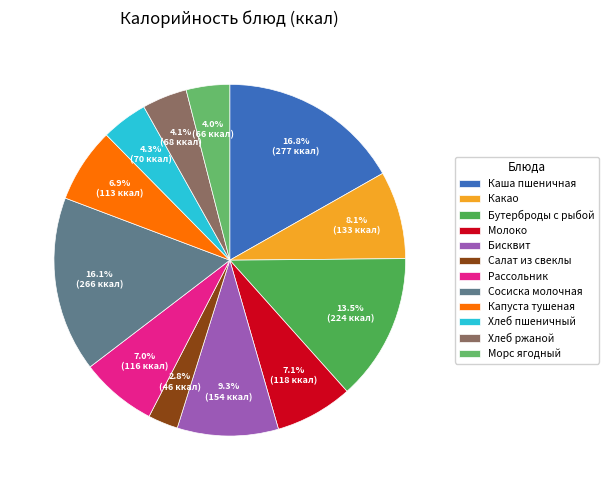

How many segments does this pie chart have?

12